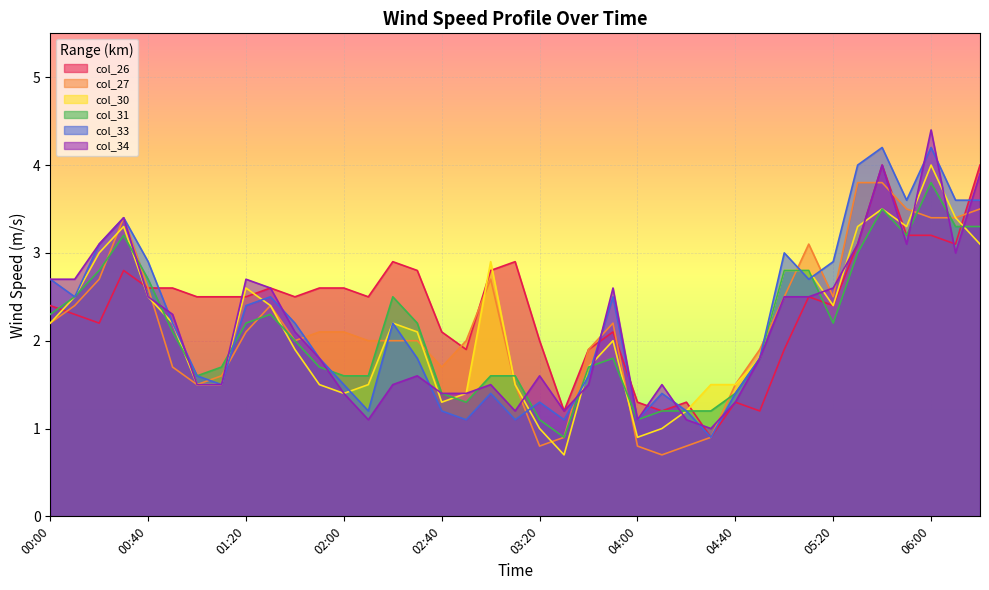

Between 00:00 and 02:20, which series saw the biggest shift?

col_34